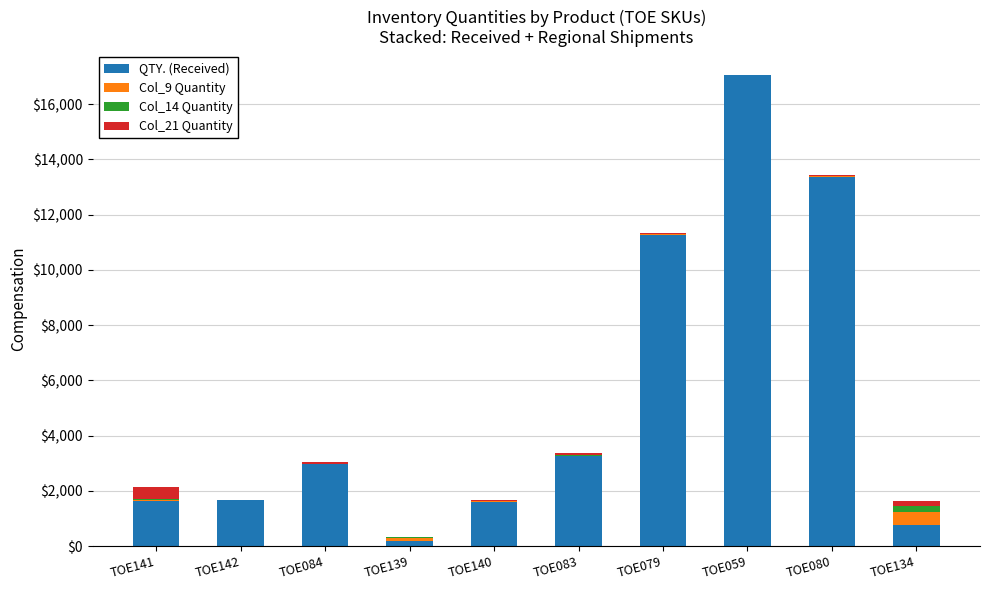

What is the maximum value for QTY. (Received)?

17037